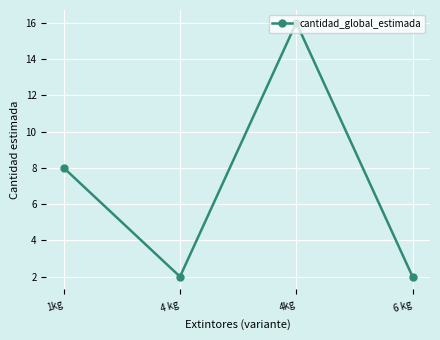

What is the difference between the maximum and minimum values?

14